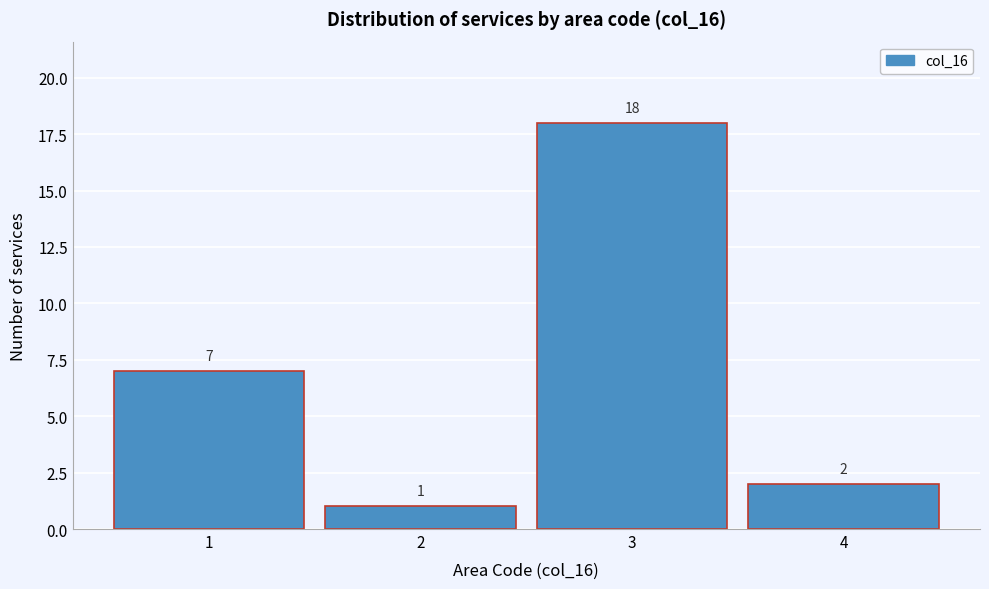

Reading left to right, list every bar in this chart as the range it spans on the x-axis followed by its height.

0.5 to 1.5: 7
1.5 to 2.5: 1
2.5 to 3.5: 18
3.5 to 4.5: 2